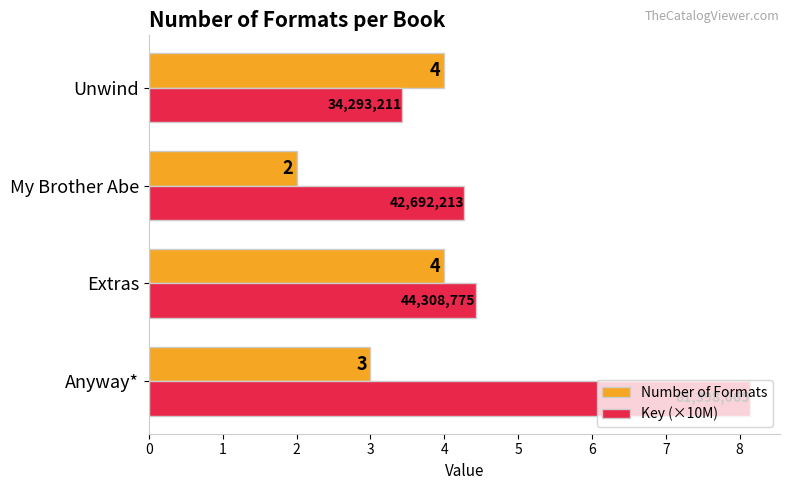

Is the value of Key (×10M) at Extras greater than the value of Number of Formats at My Brother Abe?

Yes